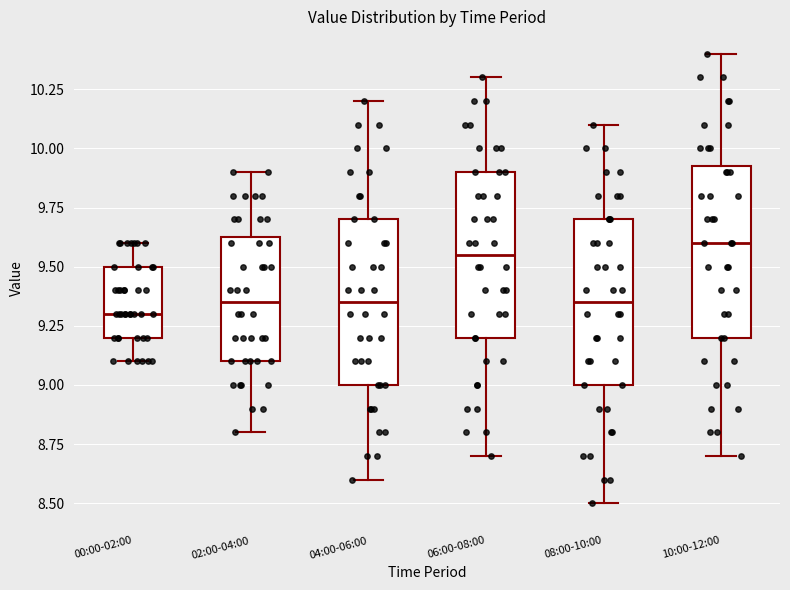

Reading left to right, read every box against the y-axis: the position of its median line, the range the box covers, and the ends of its whiskers. The values are not printed on the chart, so give them approximately, as read against the axis.

00:00-02:00: median 9.30, box 9.20 to 9.50, whiskers 9.10 to 9.60
02:00-04:00: median 9.35, box 9.10 to 9.65, whiskers 8.80 to 9.90
04:00-06:00: median 9.35, box 9.00 to 9.70, whiskers 8.60 to 10.20
06:00-08:00: median 9.55, box 9.20 to 9.90, whiskers 8.70 to 10.30
08:00-10:00: median 9.35, box 9.00 to 9.70, whiskers 8.50 to 10.10
10:00-12:00: median 9.60, box 9.20 to 9.95, whiskers 8.70 to 10.40